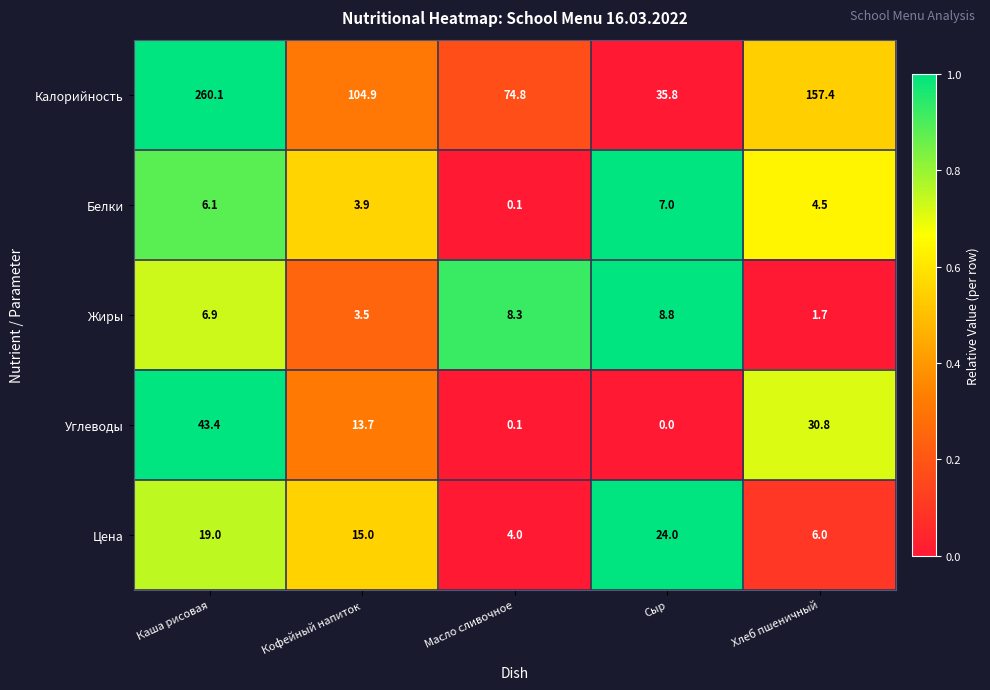

What is the difference between the Жиры values at Масло сливочное and Кофейный напиток?

4.8